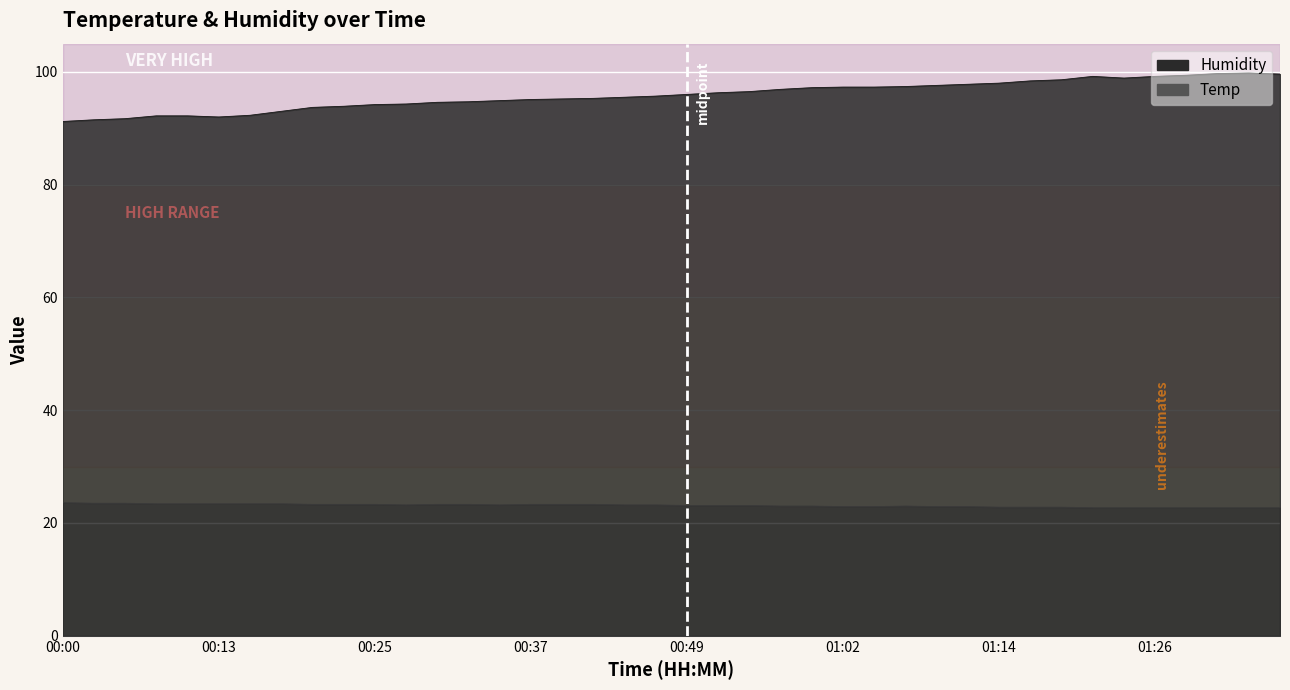

How many lines are shown in the chart?

2